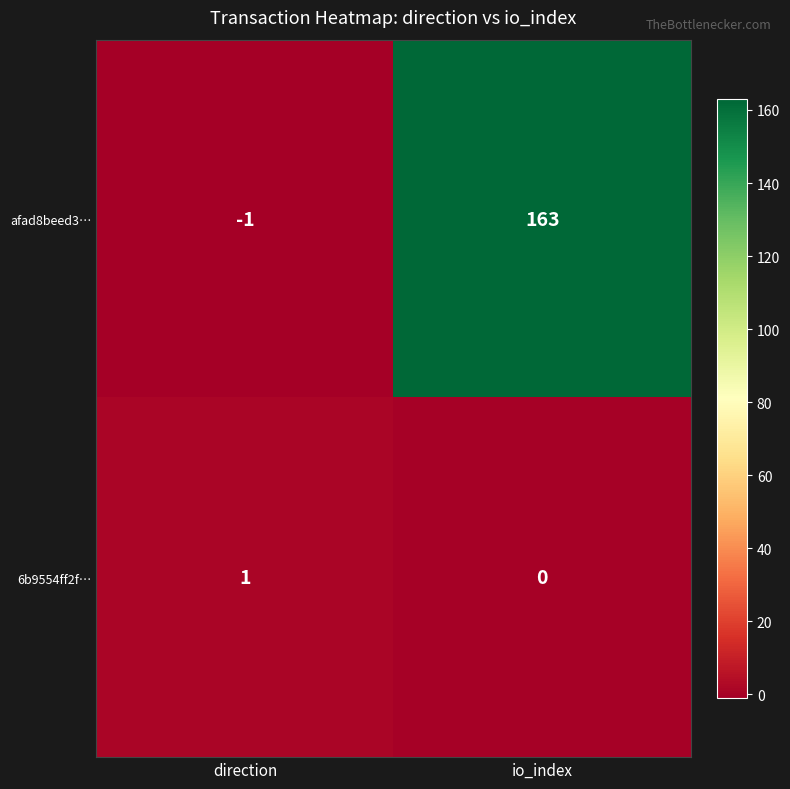

Count the number of categories in the chart.

2